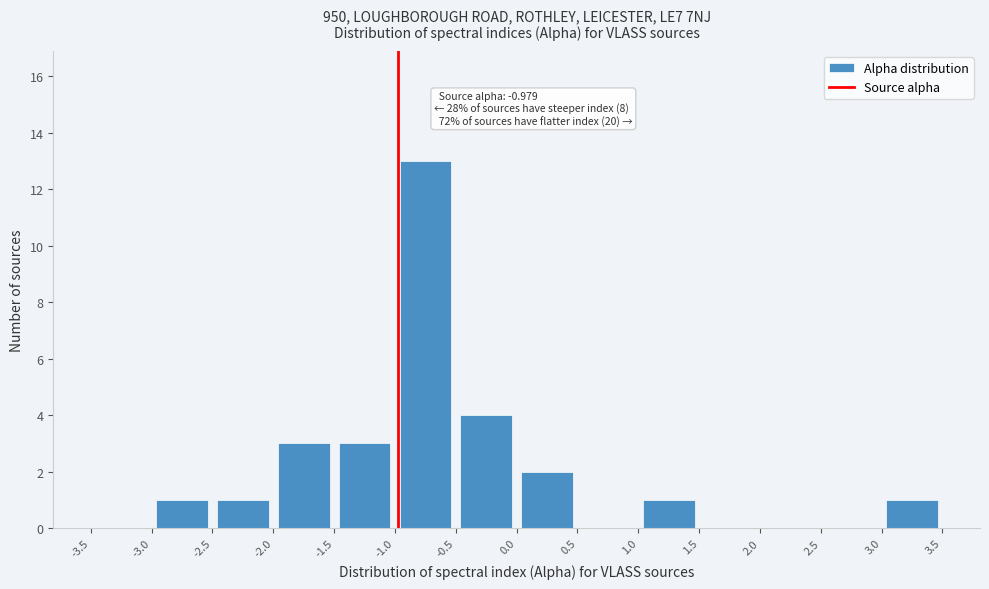

Over which range of the x-axis is the bar tallest?

-1.0 to -0.5